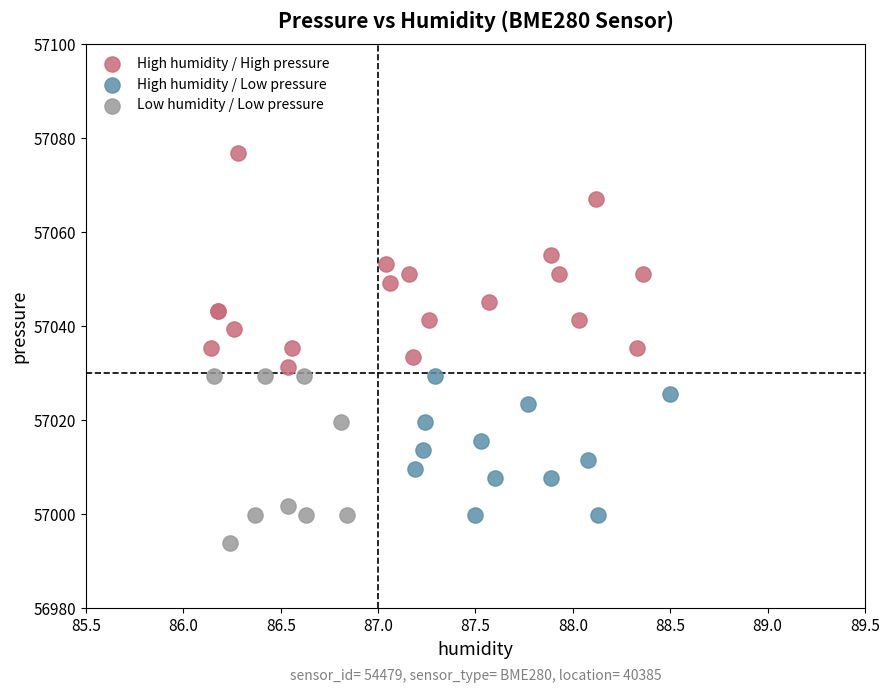

Which series reaches the maximum Y coordinate?

High humidity / High pressure